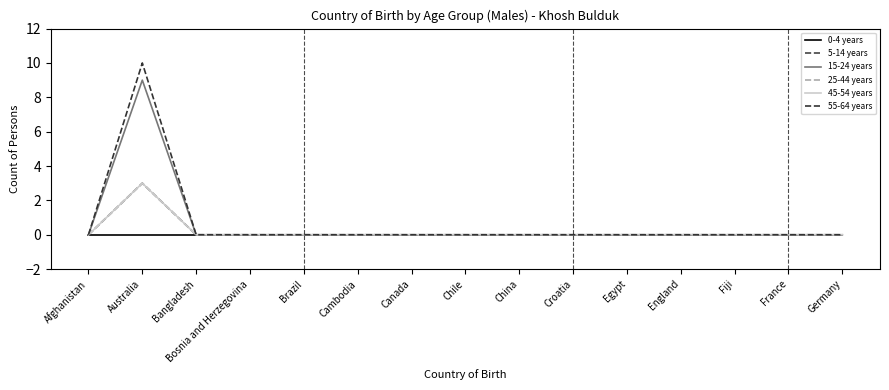

True or false: 5-14 years and 45-54 years intersect in this chart.

False